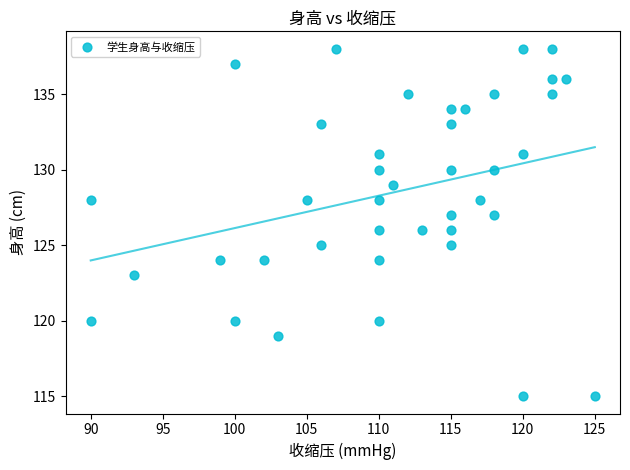

What is the range of Y values (max minus min)?

23